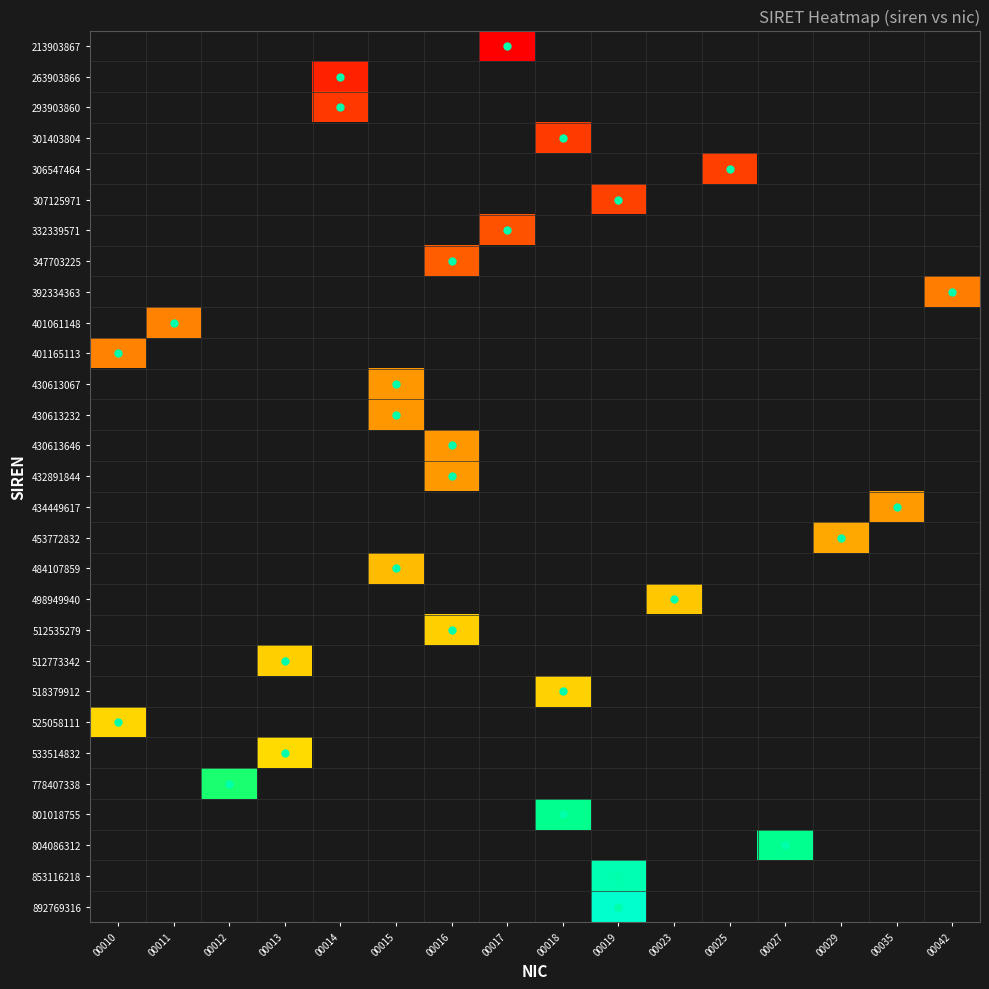

Reading left to right, transcribe all the data shown in this chart.

213903867: 00010=0	00011=0	00012=0	00013=0	00014=0	00015=0	00016=0	00017=21390386700017	00018=0	00019=0	00023=0	00025=0	00027=0	00029=0	00035=0	00042=0
263903866: 00010=0	00011=0	00012=0	00013=0	00014=26390386600014	00015=0	00016=0	00017=0	00018=0	00019=0	00023=0	00025=0	00027=0	00029=0	00035=0	00042=0
293903860: 00010=0	00011=0	00012=0	00013=0	00014=29390386000014	00015=0	00016=0	00017=0	00018=0	00019=0	00023=0	00025=0	00027=0	00029=0	00035=0	00042=0
301403804: 00010=0	00011=0	00012=0	00013=0	00014=0	00015=0	00016=0	00017=0	00018=30140380400018	00019=0	00023=0	00025=0	00027=0	00029=0	00035=0	00042=0
306547464: 00010=0	00011=0	00012=0	00013=0	00014=0	00015=0	00016=0	00017=0	00018=0	00019=0	00023=0	00025=30654746400025	00027=0	00029=0	00035=0	00042=0
307125971: 00010=0	00011=0	00012=0	00013=0	00014=0	00015=0	00016=0	00017=0	00018=0	00019=30712597100019	00023=0	00025=0	00027=0	00029=0	00035=0	00042=0
332339571: 00010=0	00011=0	00012=0	00013=0	00014=0	00015=0	00016=0	00017=33233957100017	00018=0	00019=0	00023=0	00025=0	00027=0	00029=0	00035=0	00042=0
347703225: 00010=0	00011=0	00012=0	00013=0	00014=0	00015=0	00016=34770322500016	00017=0	00018=0	00019=0	00023=0	00025=0	00027=0	00029=0	00035=0	00042=0
392334363: 00010=0	00011=0	00012=0	00013=0	00014=0	00015=0	00016=0	00017=0	00018=0	00019=0	00023=0	00025=0	00027=0	00029=0	00035=0	00042=39233436300042
401061148: 00010=0	00011=40106114800011	00012=0	00013=0	00014=0	00015=0	00016=0	00017=0	00018=0	00019=0	00023=0	00025=0	00027=0	00029=0	00035=0	00042=0
401165113: 00010=40116511300010	00011=0	00012=0	00013=0	00014=0	00015=0	00016=0	00017=0	00018=0	00019=0	00023=0	00025=0	00027=0	00029=0	00035=0	00042=0
430613067: 00010=0	00011=0	00012=0	00013=0	00014=0	00015=43061306700015	00016=0	00017=0	00018=0	00019=0	00023=0	00025=0	00027=0	00029=0	00035=0	00042=0
430613232: 00010=0	00011=0	00012=0	00013=0	00014=0	00015=43061323200015	00016=0	00017=0	00018=0	00019=0	00023=0	00025=0	00027=0	00029=0	00035=0	00042=0
430613646: 00010=0	00011=0	00012=0	00013=0	00014=0	00015=0	00016=43061364600016	00017=0	00018=0	00019=0	00023=0	00025=0	00027=0	00029=0	00035=0	00042=0
432891844: 00010=0	00011=0	00012=0	00013=0	00014=0	00015=0	00016=43289184400016	00017=0	00018=0	00019=0	00023=0	00025=0	00027=0	00029=0	00035=0	00042=0
434449617: 00010=0	00011=0	00012=0	00013=0	00014=0	00015=0	00016=0	00017=0	00018=0	00019=0	00023=0	00025=0	00027=0	00029=0	00035=43444961700035	00042=0
453772832: 00010=0	00011=0	00012=0	00013=0	00014=0	00015=0	00016=0	00017=0	00018=0	00019=0	00023=0	00025=0	00027=0	00029=45377283200029	00035=0	00042=0
484107859: 00010=0	00011=0	00012=0	00013=0	00014=0	00015=48410785900015	00016=0	00017=0	00018=0	00019=0	00023=0	00025=0	00027=0	00029=0	00035=0	00042=0
498949940: 00010=0	00011=0	00012=0	00013=0	00014=0	00015=0	00016=0	00017=0	00018=0	00019=0	00023=49894994000023	00025=0	00027=0	00029=0	00035=0	00042=0
512535279: 00010=0	00011=0	00012=0	00013=0	00014=0	00015=0	00016=51253527900016	00017=0	00018=0	00019=0	00023=0	00025=0	00027=0	00029=0	00035=0	00042=0
512773342: 00010=0	00011=0	00012=0	00013=51277334200013	00014=0	00015=0	00016=0	00017=0	00018=0	00019=0	00023=0	00025=0	00027=0	00029=0	00035=0	00042=0
518379912: 00010=0	00011=0	00012=0	00013=0	00014=0	00015=0	00016=0	00017=0	00018=51837991200018	00019=0	00023=0	00025=0	00027=0	00029=0	00035=0	00042=0
525058111: 00010=52505811100010	00011=0	00012=0	00013=0	00014=0	00015=0	00016=0	00017=0	00018=0	00019=0	00023=0	00025=0	00027=0	00029=0	00035=0	00042=0
533514832: 00010=0	00011=0	00012=0	00013=53351483200013	00014=0	00015=0	00016=0	00017=0	00018=0	00019=0	00023=0	00025=0	00027=0	00029=0	00035=0	00042=0
778407338: 00010=0	00011=0	00012=77840733800012	00013=0	00014=0	00015=0	00016=0	00017=0	00018=0	00019=0	00023=0	00025=0	00027=0	00029=0	00035=0	00042=0
801018755: 00010=0	00011=0	00012=0	00013=0	00014=0	00015=0	00016=0	00017=0	00018=80101875500018	00019=0	00023=0	00025=0	00027=0	00029=0	00035=0	00042=0
804086312: 00010=0	00011=0	00012=0	00013=0	00014=0	00015=0	00016=0	00017=0	00018=0	00019=0	00023=0	00025=0	00027=80408631200027	00029=0	00035=0	00042=0
853116218: 00010=0	00011=0	00012=0	00013=0	00014=0	00015=0	00016=0	00017=0	00018=0	00019=85311621800019	00023=0	00025=0	00027=0	00029=0	00035=0	00042=0
892769316: 00010=0	00011=0	00012=0	00013=0	00014=0	00015=0	00016=0	00017=0	00018=0	00019=89276931600019	00023=0	00025=0	00027=0	00029=0	00035=0	00042=0